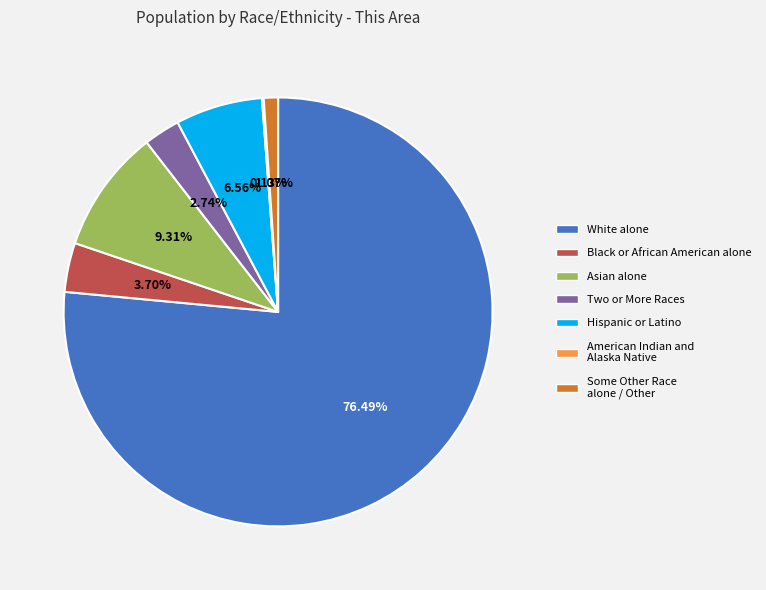

Combined, do Asian alone and Black or African American alone account for over 50%?

No